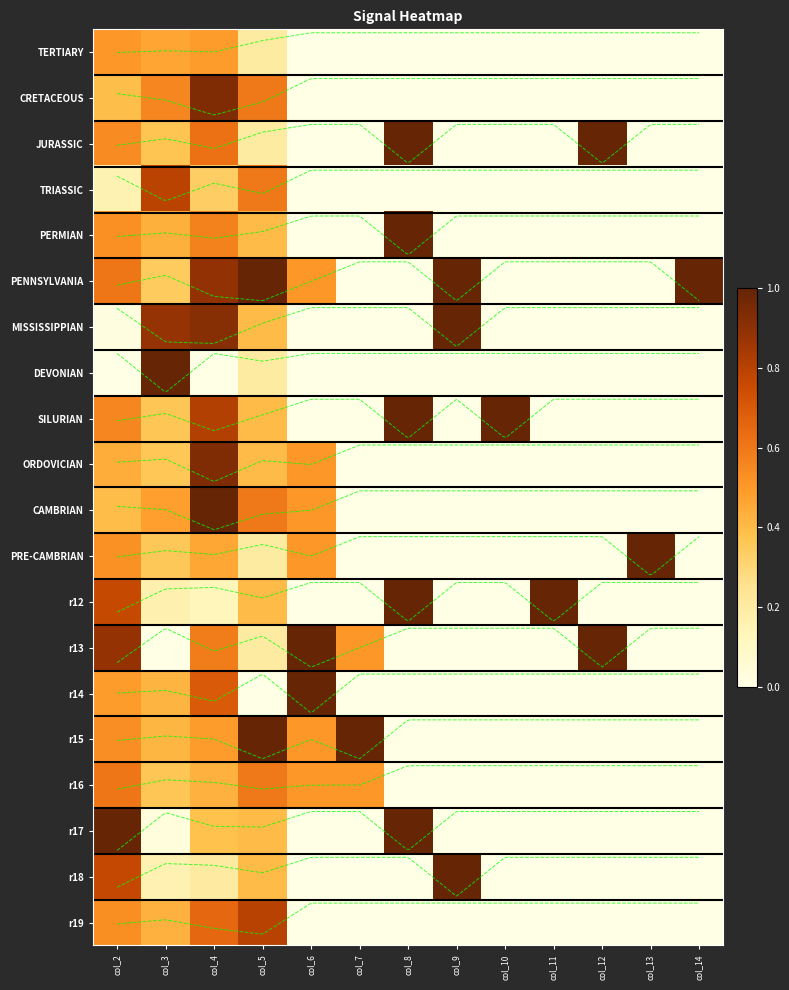

The value of JURASSIC at col_2 is 0.2. True or false?

False